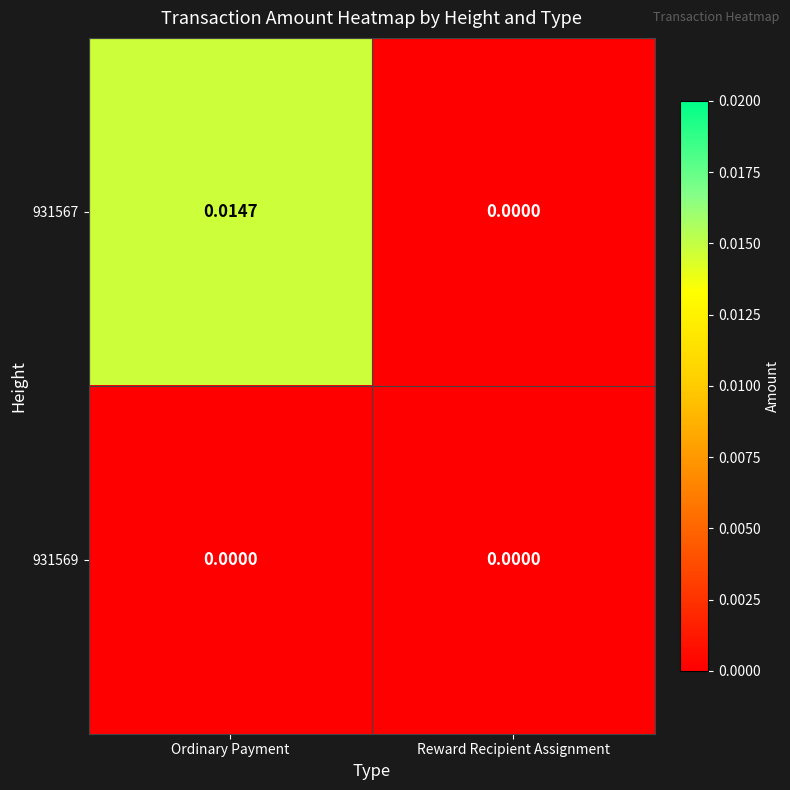

At which category is the sum across all series the highest?

Ordinary Payment